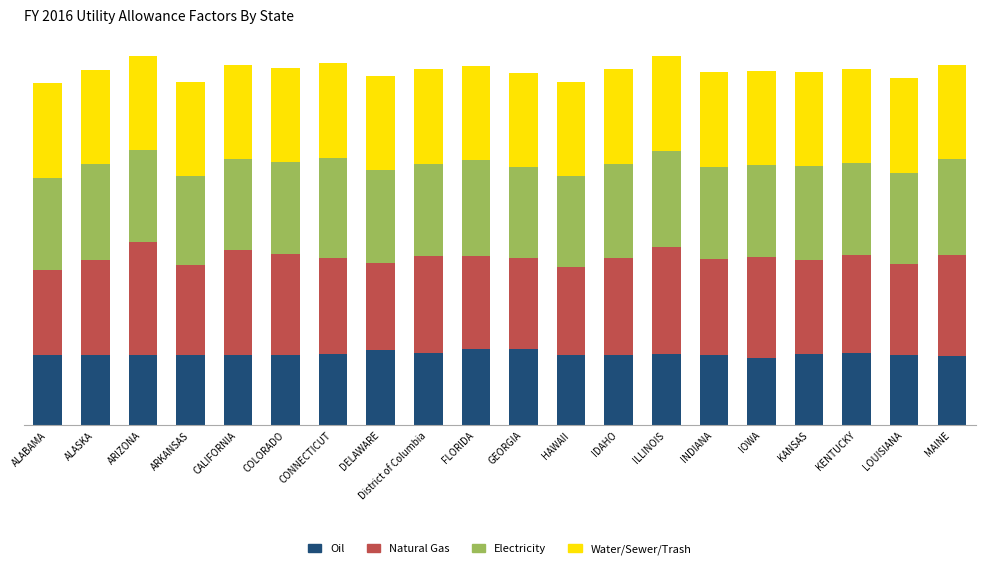

Are the bars grouped side by side (vs. stacked)?

No